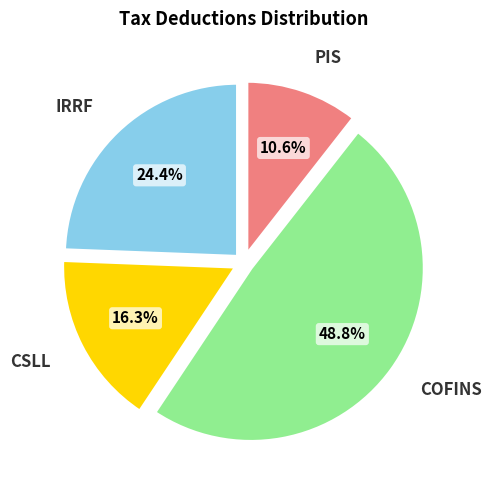

True or false: CSLL accounts for 28% of the total.

False